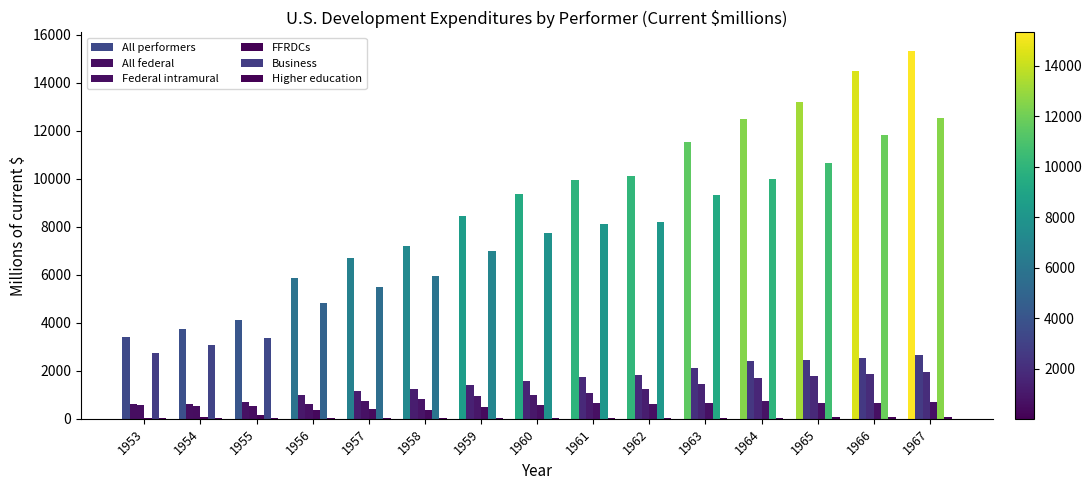

Reading left to right, what are all the values shown in this chart?

All performers: 3412	3734	4113	5854	6681	7213	8463	9360	9930	10114	11539	12506	13215	14490	15332
All federal: 614	599	713	978	1157	1227	1417	1562	1760	1845	2133	2419	2463	2540	2649
Federal intramural: 567	537	543	631	728	842	940	1003	1090	1227	1465	1680	1789	1886	1943
FFRDCs: 48	62	171	348	429	386	477	559	670	618	668	739	674	654	706
Business: 2753	3090	3352	4826	5474	5932	6983	7734	8106	8196	9330	10004	10637	11810	12539
Higher education: 16	17	21	25	26	28	31	35	38	40	40	49	71	87	93